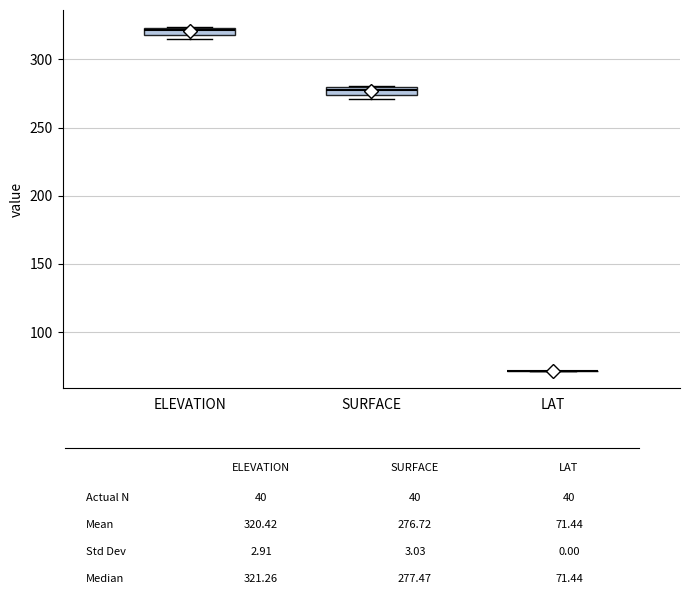

Where is the upper edge of the box for SURFACE on the y-axis? The values are not printed on the chart, so give them approximately, as read against the axis.

280